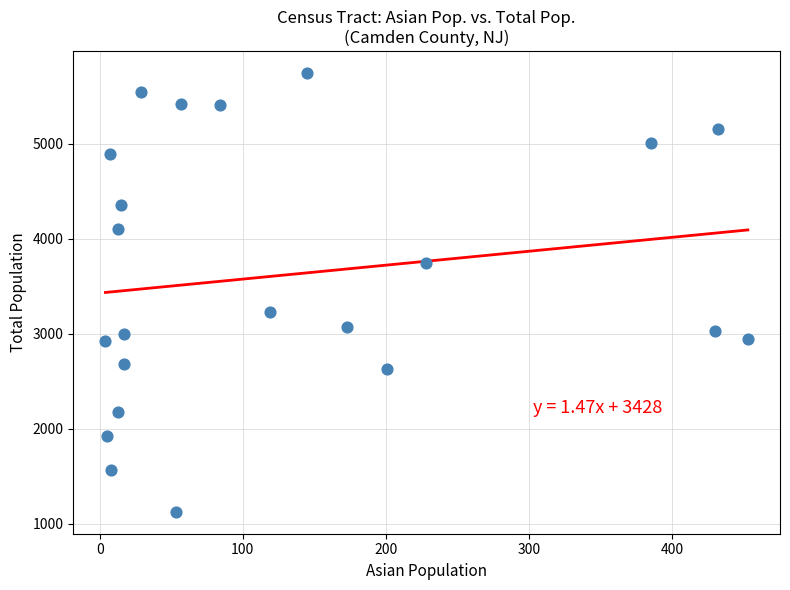

What Y value in the scatter plot is closest to 3434?

3228